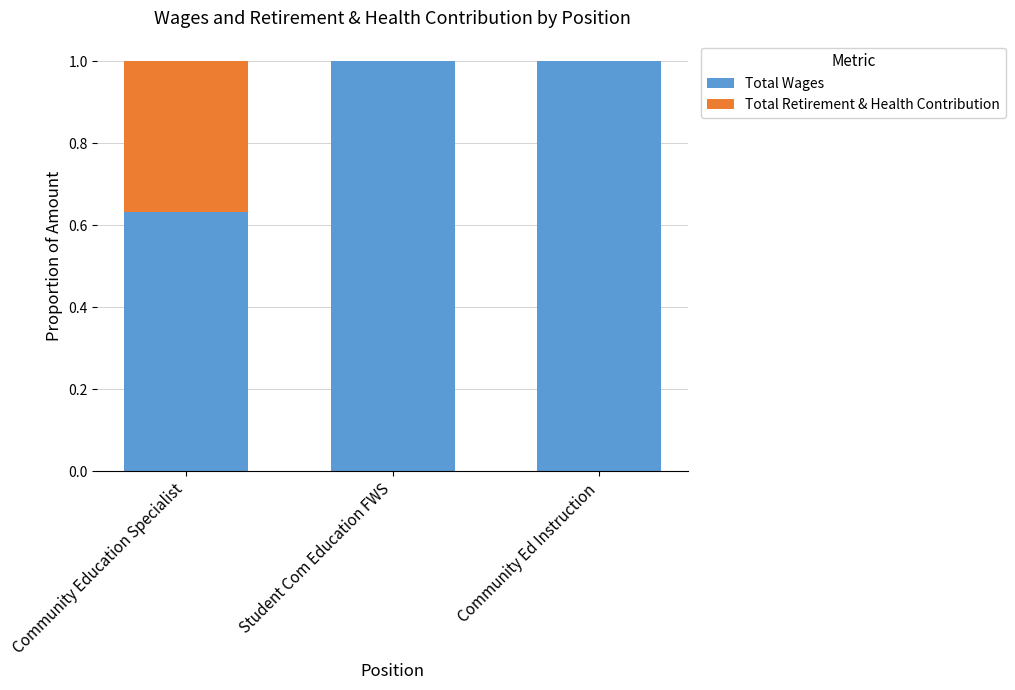

What is the highest value of the Total Wages series?

1.0